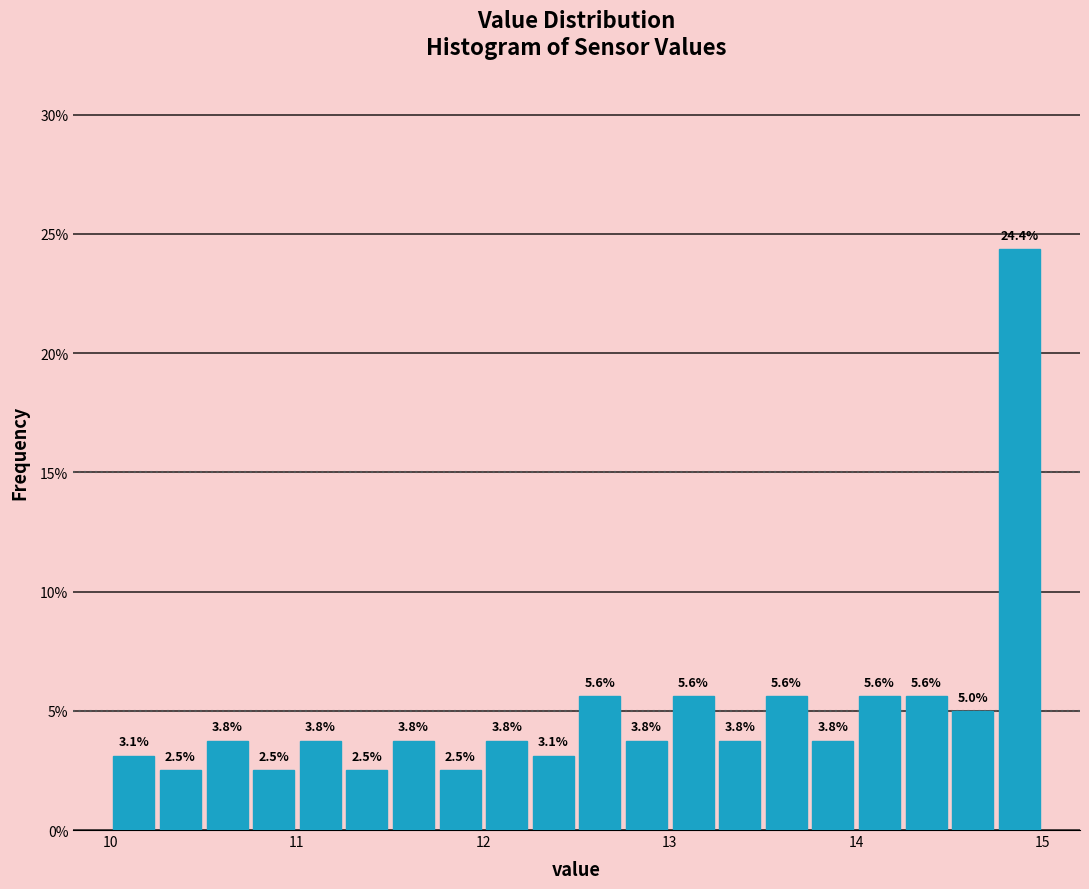

Read against the x-axis, roughly where is the centre of the tallest bar?

14.9